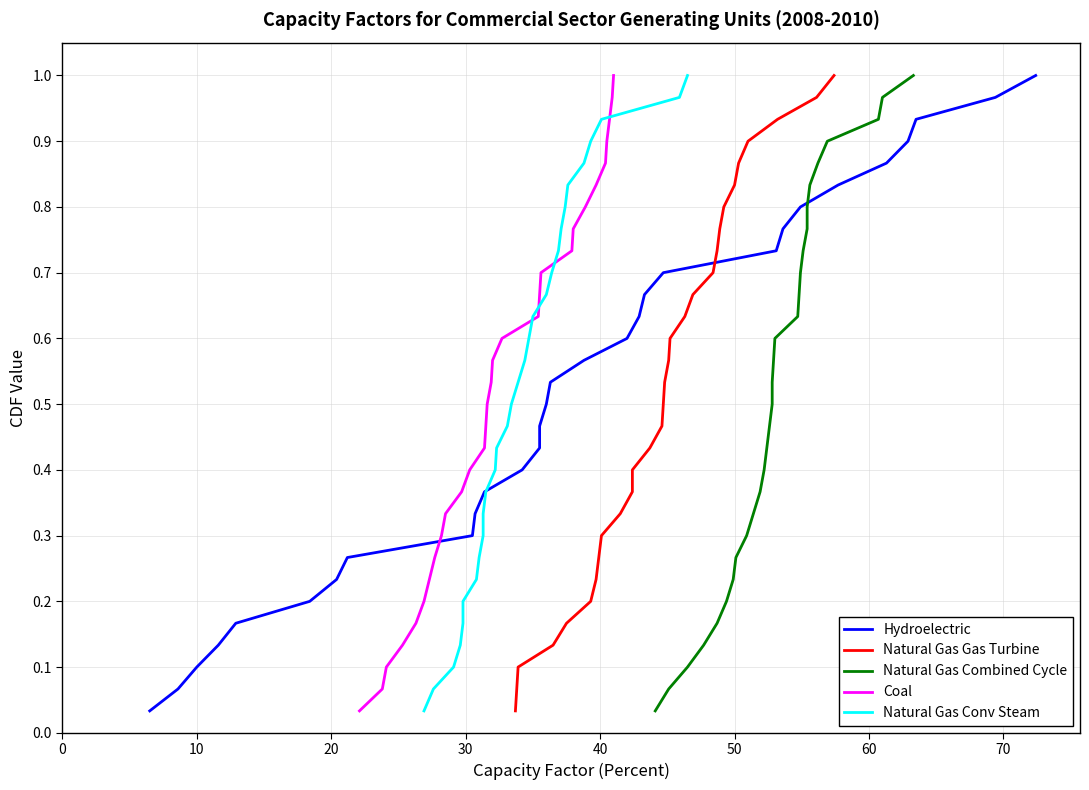

Which series has the largest range (max minus min)?

Hydroelectric